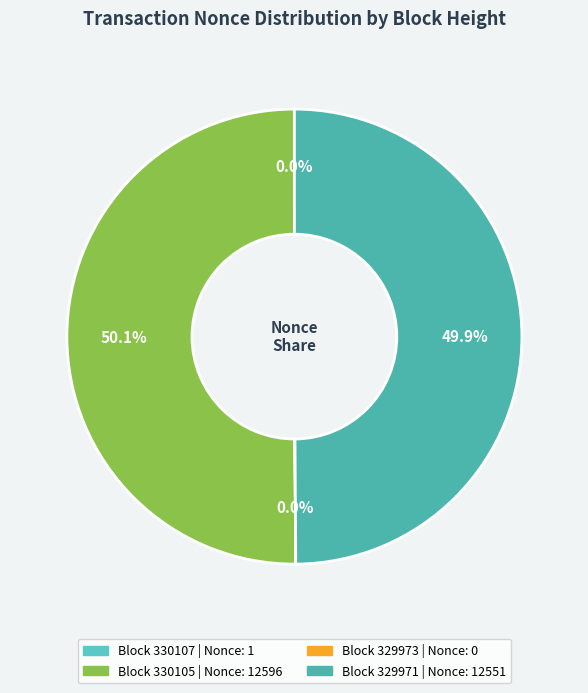

Is there a majority slice in this chart?

Yes